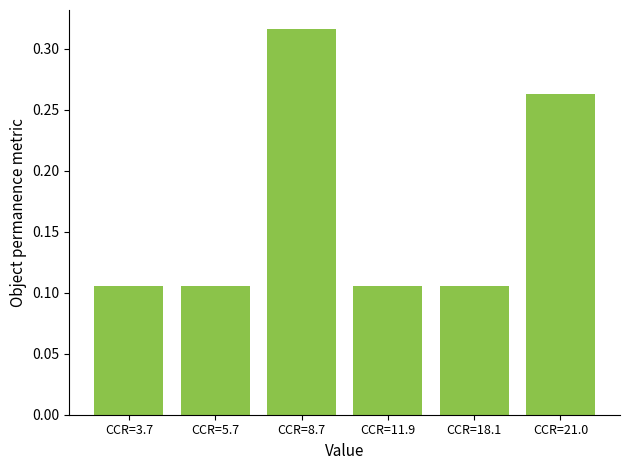

How many bars are there in total?

6